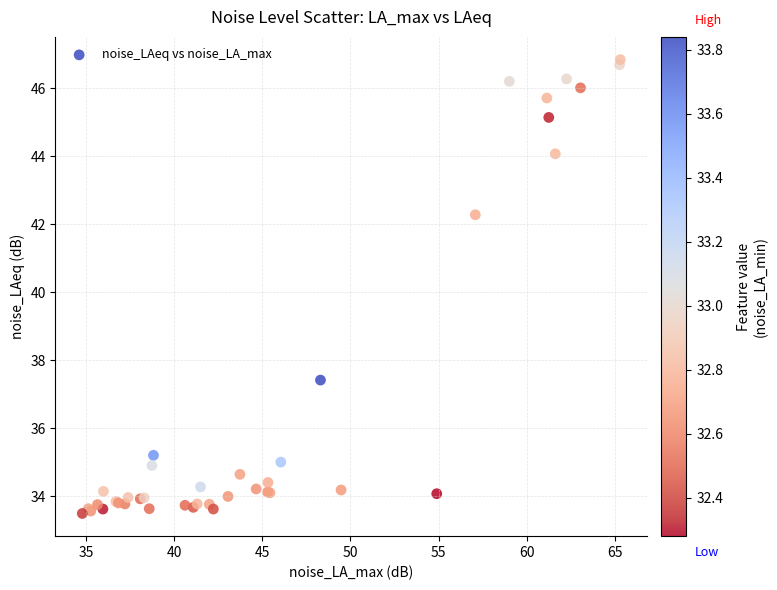

What Y value in the scatter plot is closest to 40?

42.3